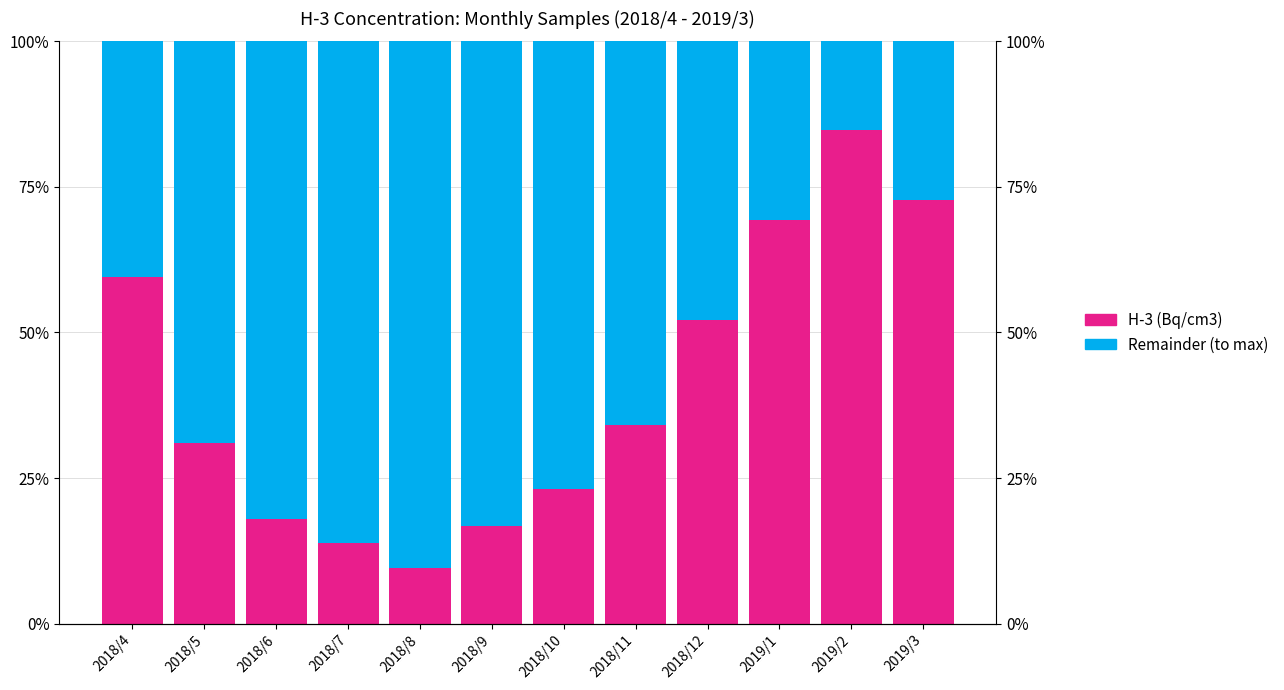

What is the maximum value shown in the chart?

90.5